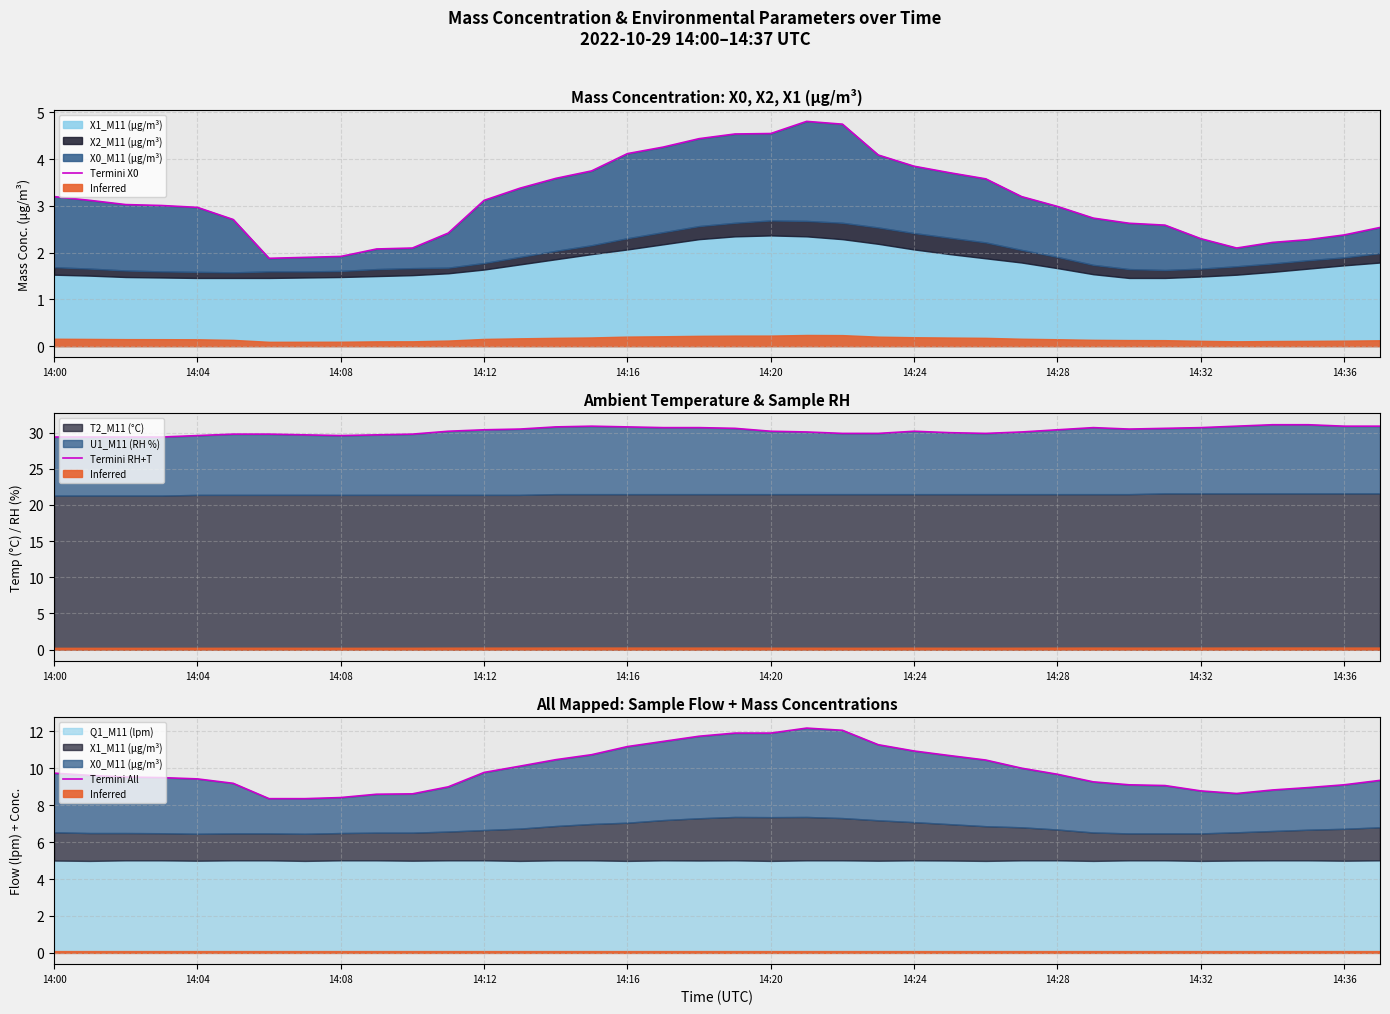

What is the label of the 10th point from the right?

14:28